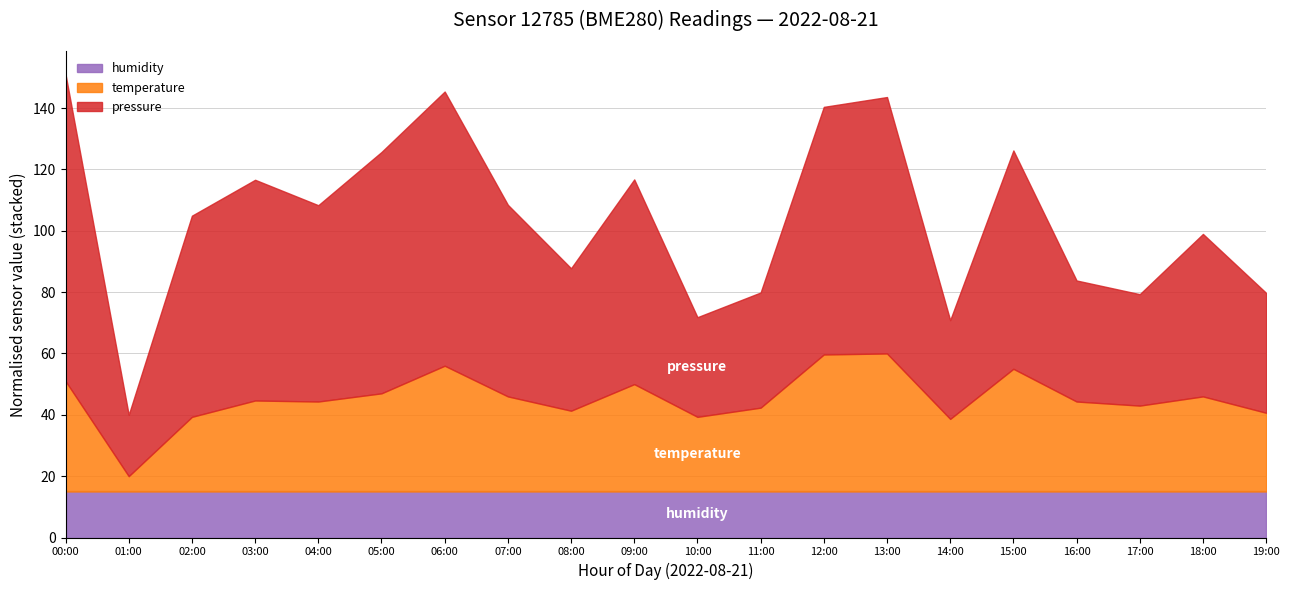

The humidity series shows 162.4 at 05:00. True or false?

False